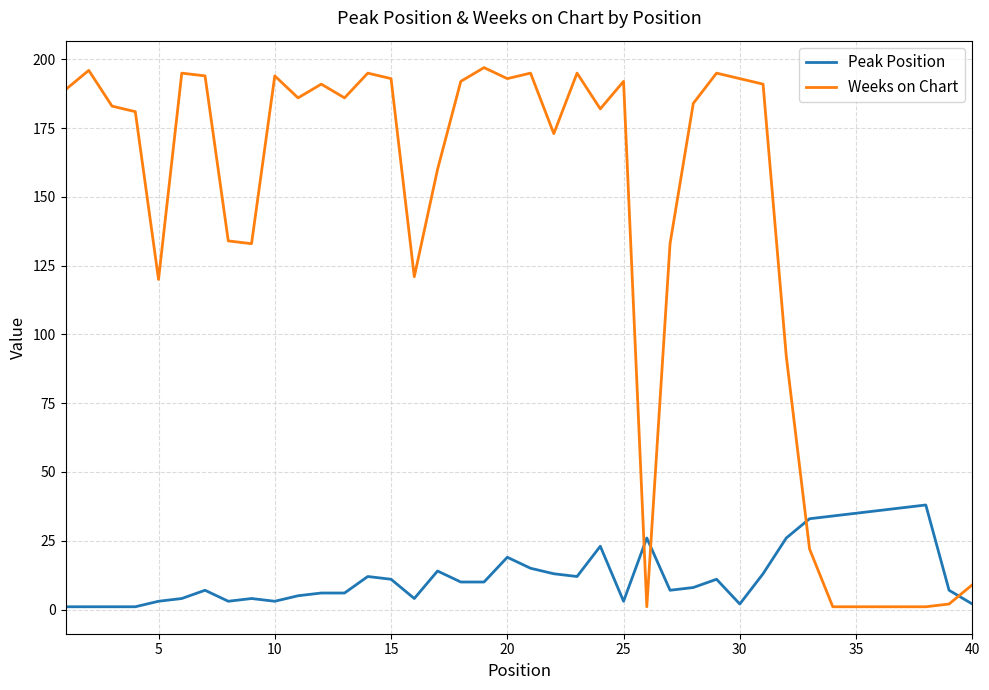

Which series has the widest spread of values?

Weeks on Chart